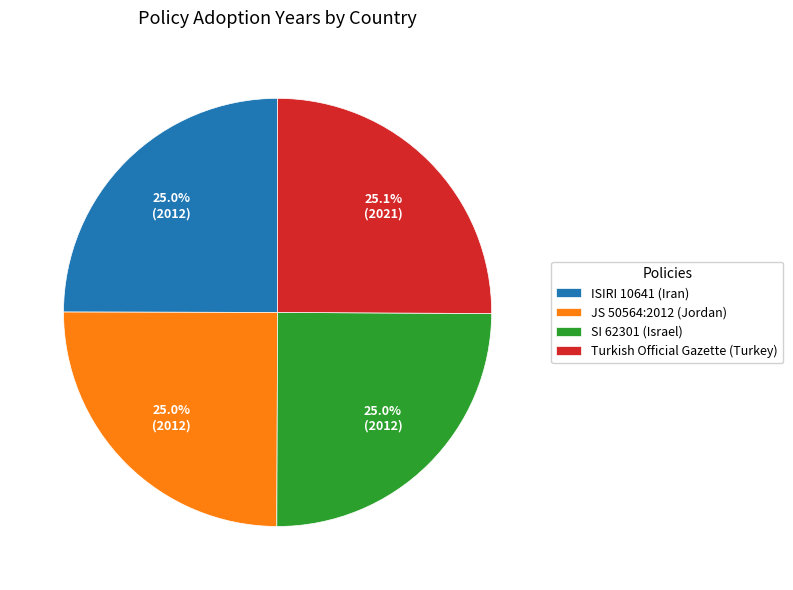

The JS 50564:2012 (Jordan) slice represents 15% of the pie. True or false?

False